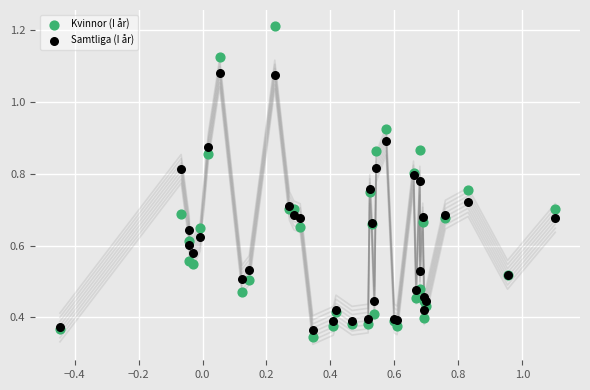

Which series has the largest Y range (max minus min)?

Kvinnor (I år)